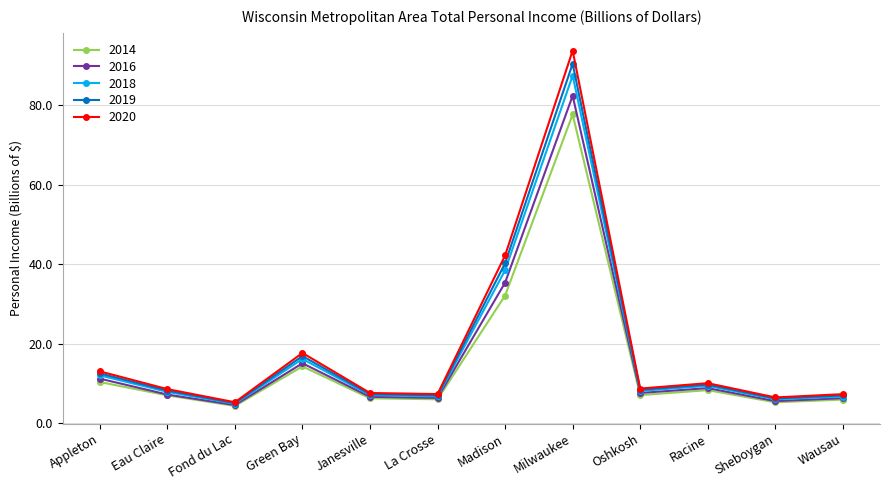

At which category does 2016 reach its first local valley?

Fond du Lac